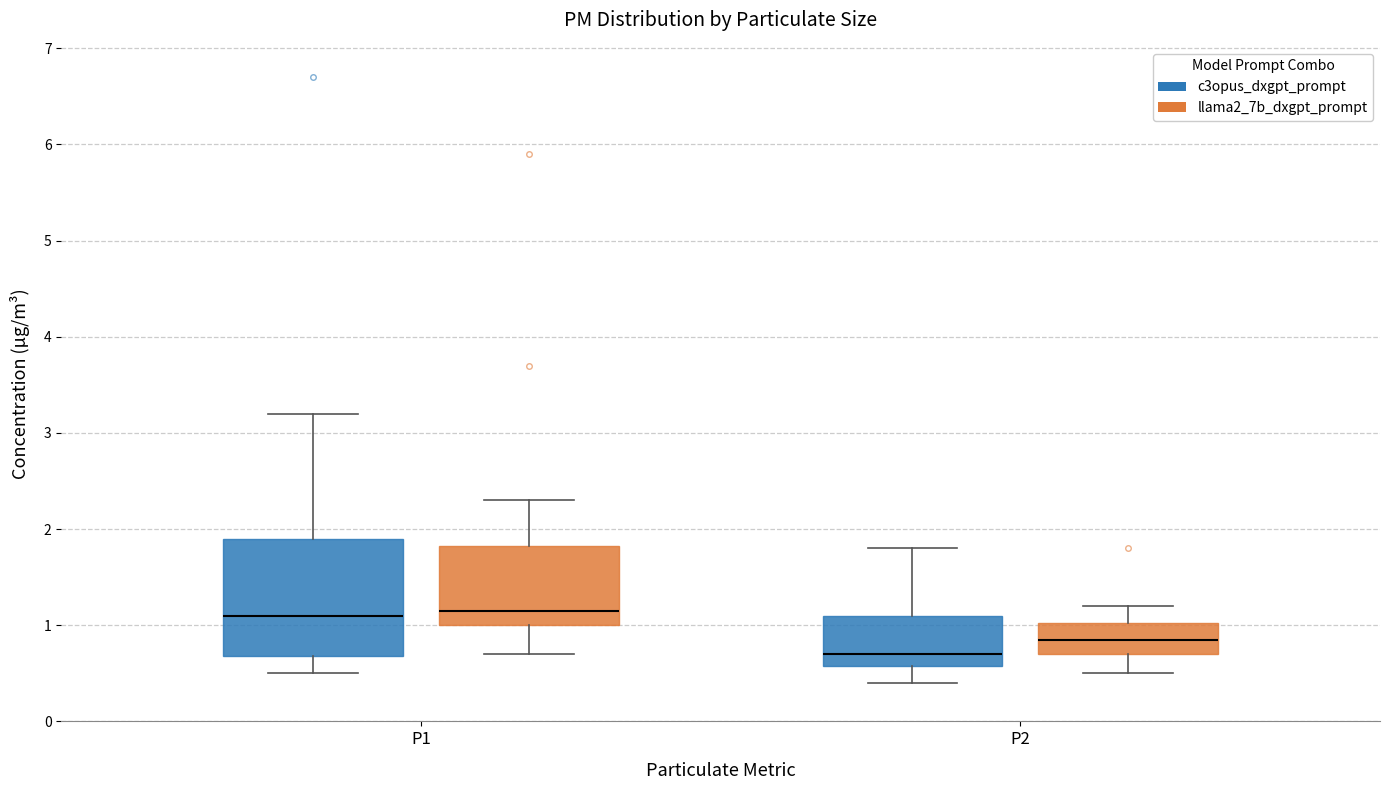

Reading left to right, transcribe this box plot: for each box, give where its median line is, the range the box spans, and where its two whiskers end, as read against the y-axis. The values are not printed on the chart, so give them approximately, as read against the axis.

P1 (c3opus_dxgpt_prompt): median 1.1, box 0.7 to 1.9, whiskers 0.5 to 3.2
P1 (llama2_7b_dxgpt_prompt): median 1.2, box 1.0 to 1.8, whiskers 0.7 to 2.3
P2 (c3opus_dxgpt_prompt): median 0.7, box 0.6 to 1.1, whiskers 0.4 to 1.8
P2 (llama2_7b_dxgpt_prompt): median 0.9, box 0.7 to 1.0, whiskers 0.5 to 1.2